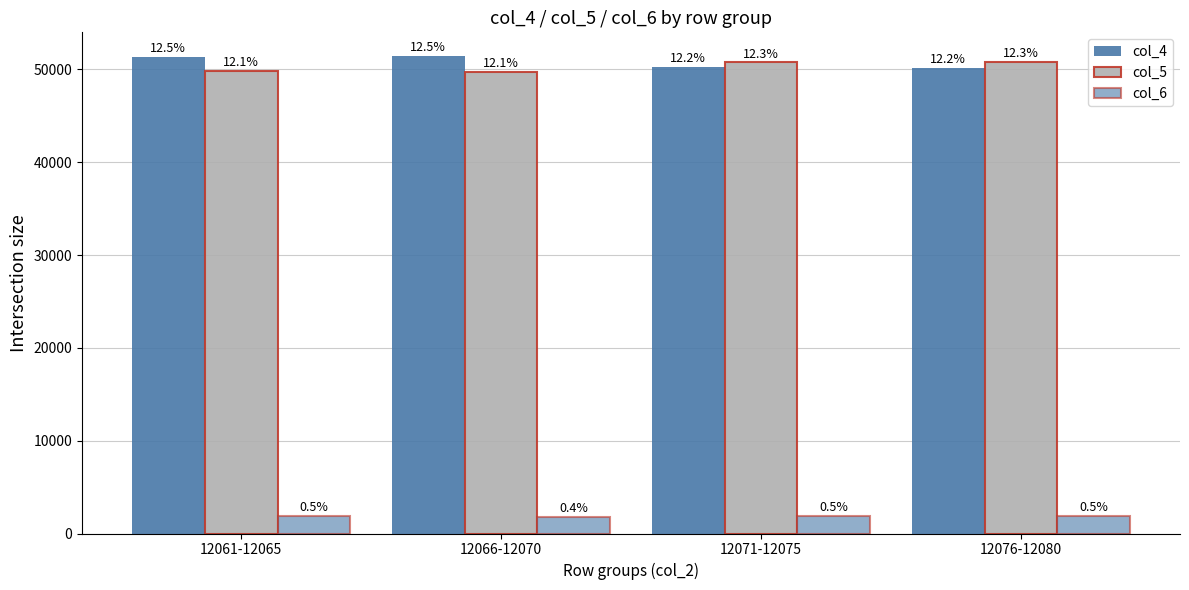

Between 12061-12065 and 12071-12075, which series saw the biggest shift?

col_4